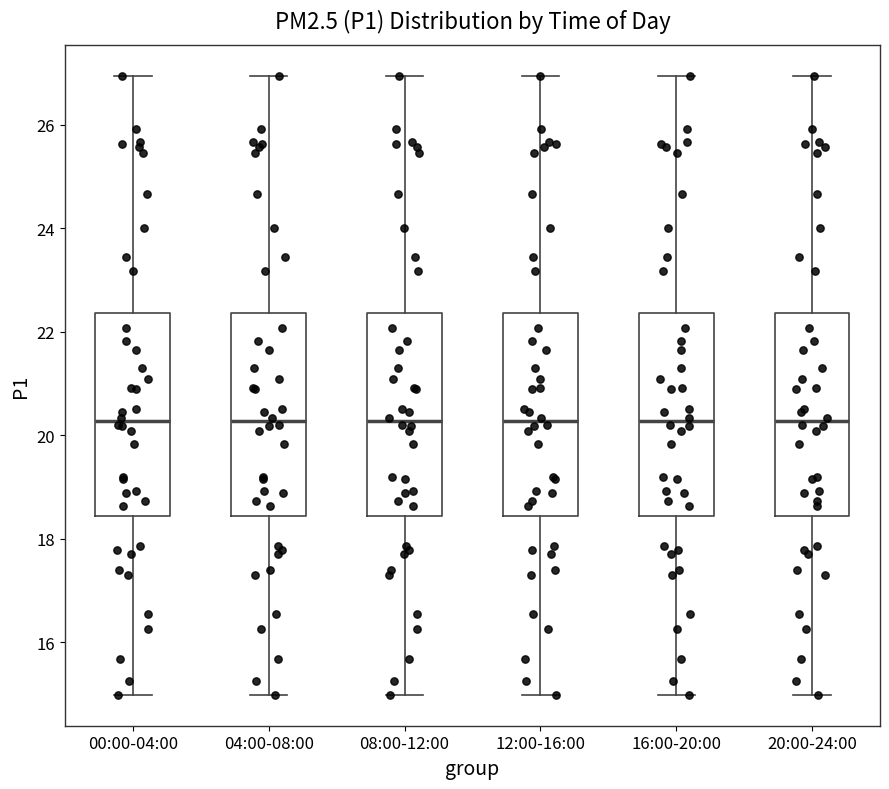

Reading left to right, read every box against the y-axis: the position of its median line, the range the box covers, and the ends of its whiskers. The values are not printed on the chart, so give them approximately, as read against the axis.

00:00-04:00: median 20.2, box 18.4 to 22.4, whiskers 15.0 to 27.0
04:00-08:00: median 20.2, box 18.4 to 22.4, whiskers 15.0 to 27.0
08:00-12:00: median 20.2, box 18.4 to 22.4, whiskers 15.0 to 27.0
12:00-16:00: median 20.2, box 18.4 to 22.4, whiskers 15.0 to 27.0
16:00-20:00: median 20.2, box 18.4 to 22.4, whiskers 15.0 to 27.0
20:00-24:00: median 20.2, box 18.4 to 22.4, whiskers 15.0 to 27.0